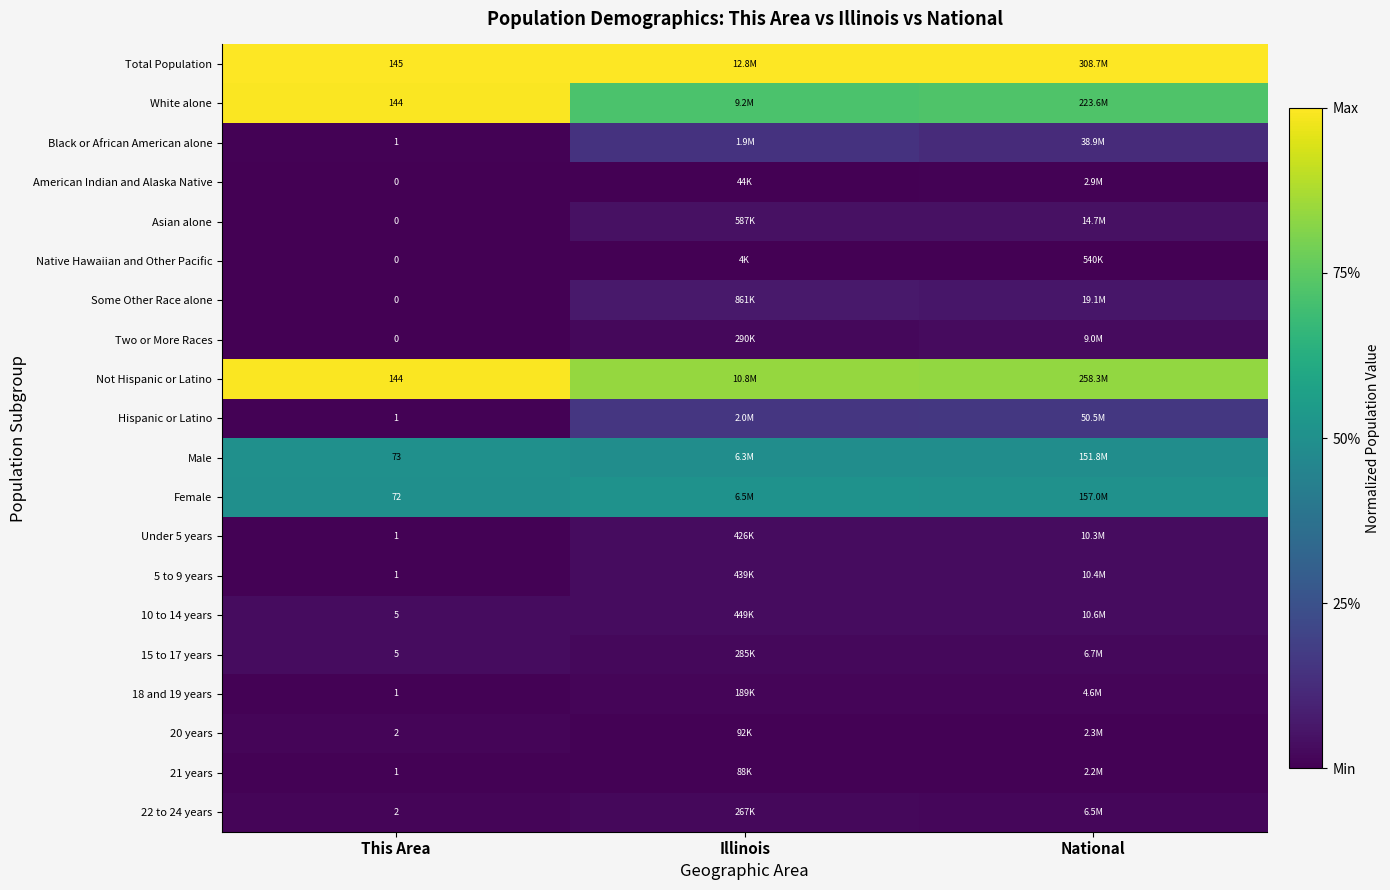

Is the value of 18 and 19 years at This Area greater than the value of Total Population at National?

No